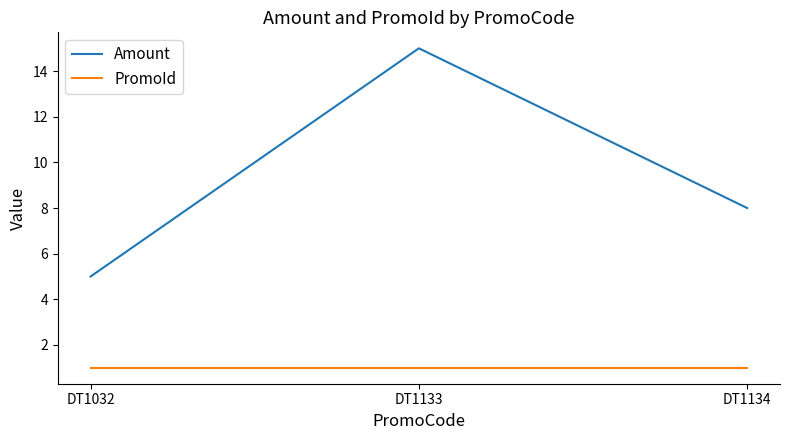

Which series changed the most between DT1133 and DT1134?

Amount